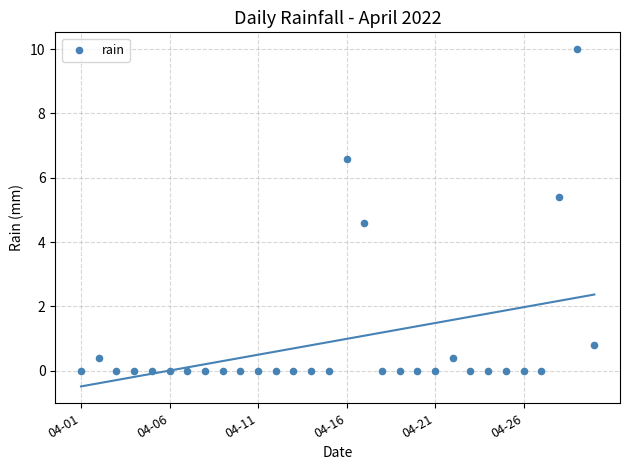

What is the range of Y values (max minus min)?

10.0